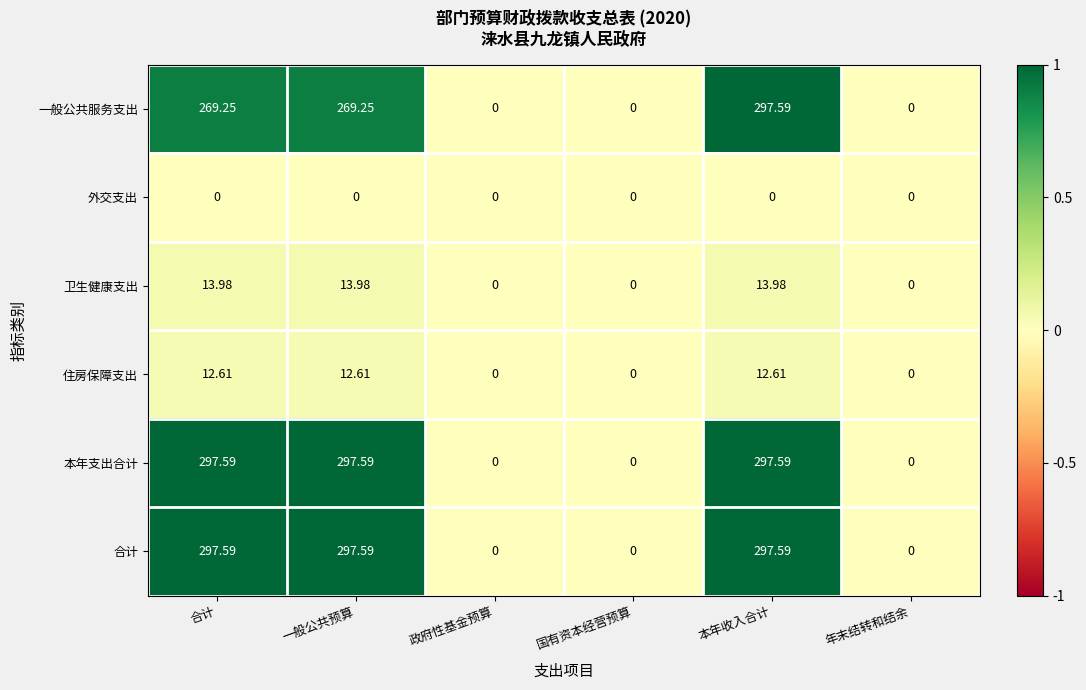

How many data points in 合计 are less than 297?

3